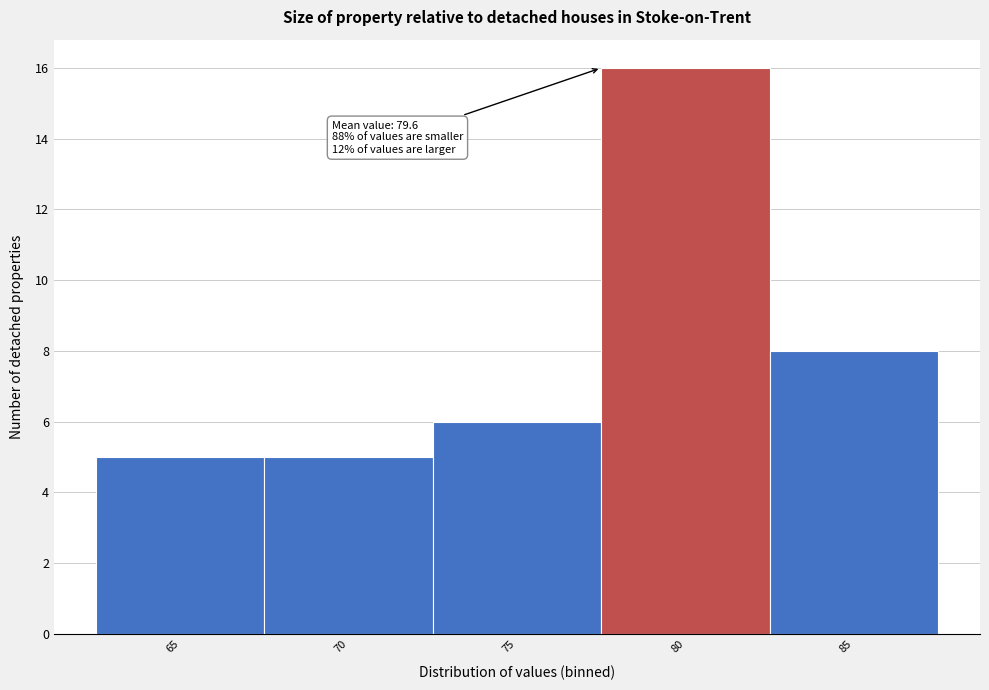

Reading left to right, transcribe all the data shown in this chart.

5	5	6	16	8